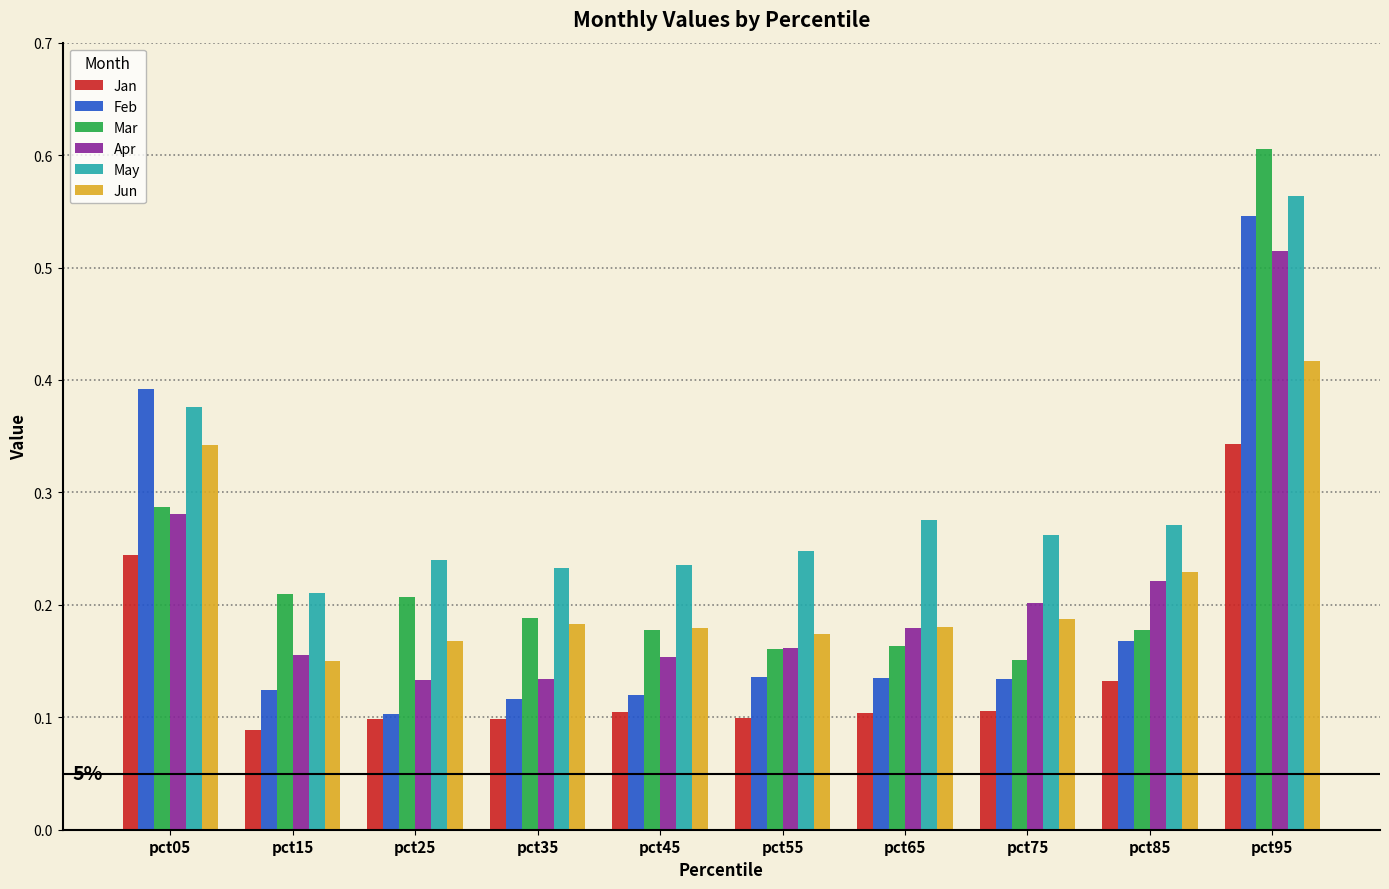

What are all the series names shown in the legend?

Jan, Feb, Mar, Apr, May, Jun